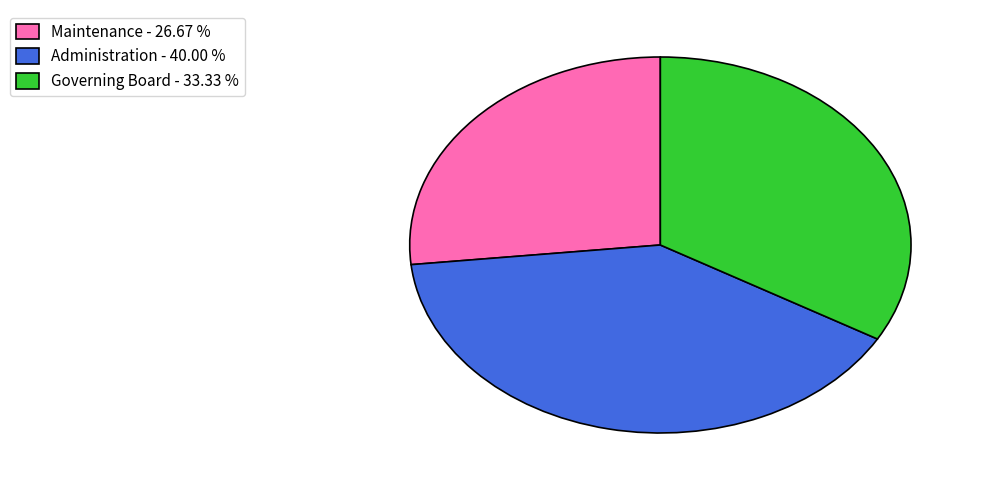

What is the largest slice in the pie chart?

Administration